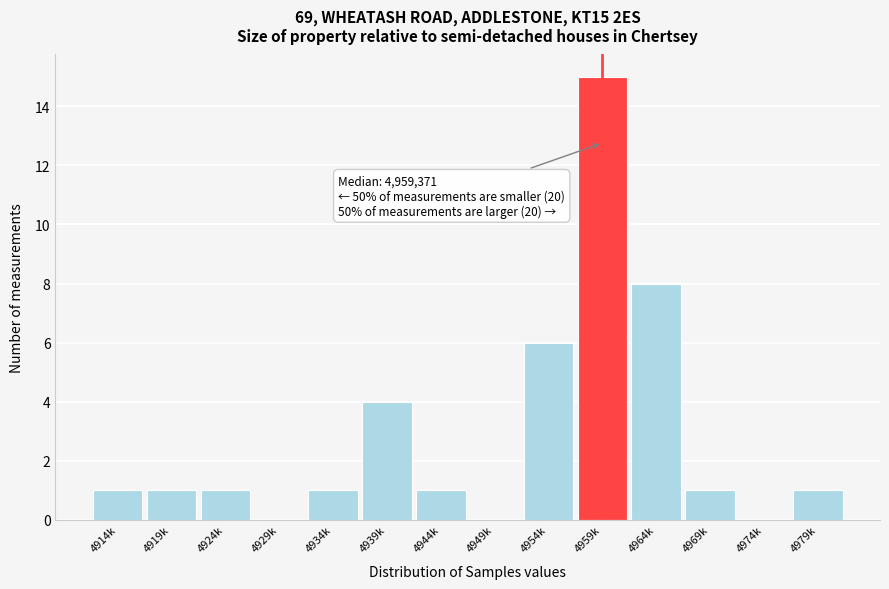

Reading right to left, list all the values displayed in this chart.

4979k=1	4974k=0	4969k=1	4964k=8	4959k=15	4954k=6	4949k=0	4944k=1	4939k=4	4934k=1	4929k=0	4924k=1	4919k=1	4914k=1